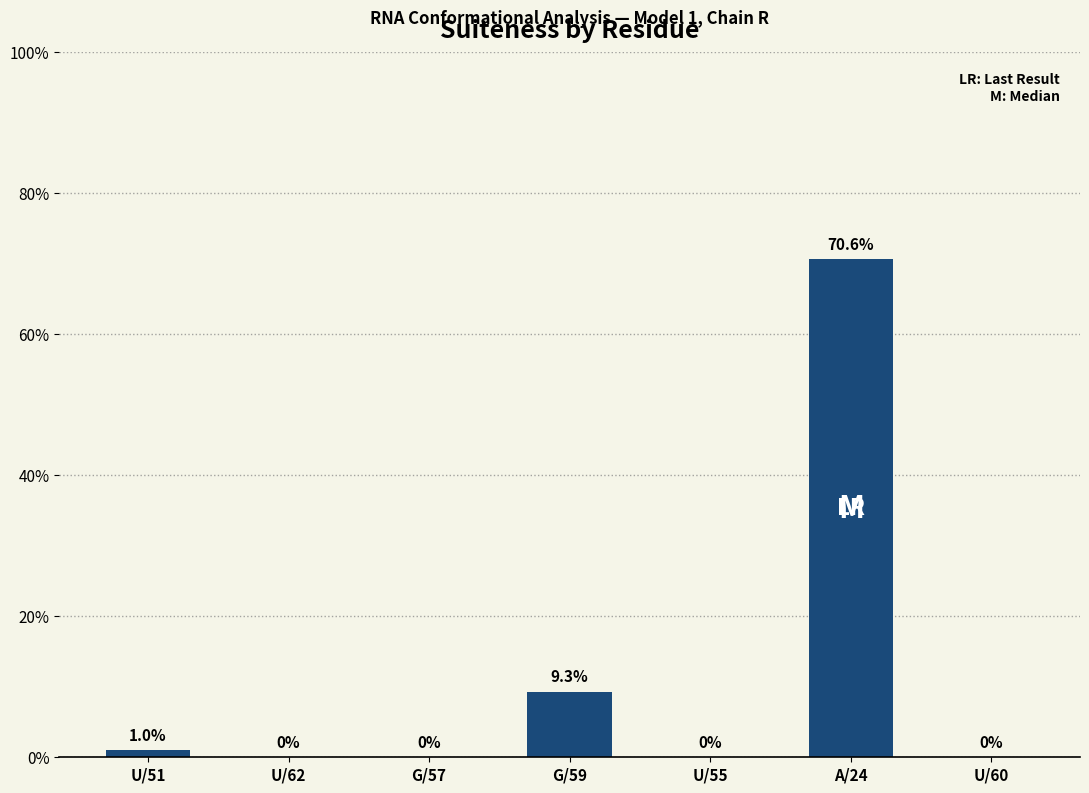

What is the difference between the second highest and minimum values?

0.1